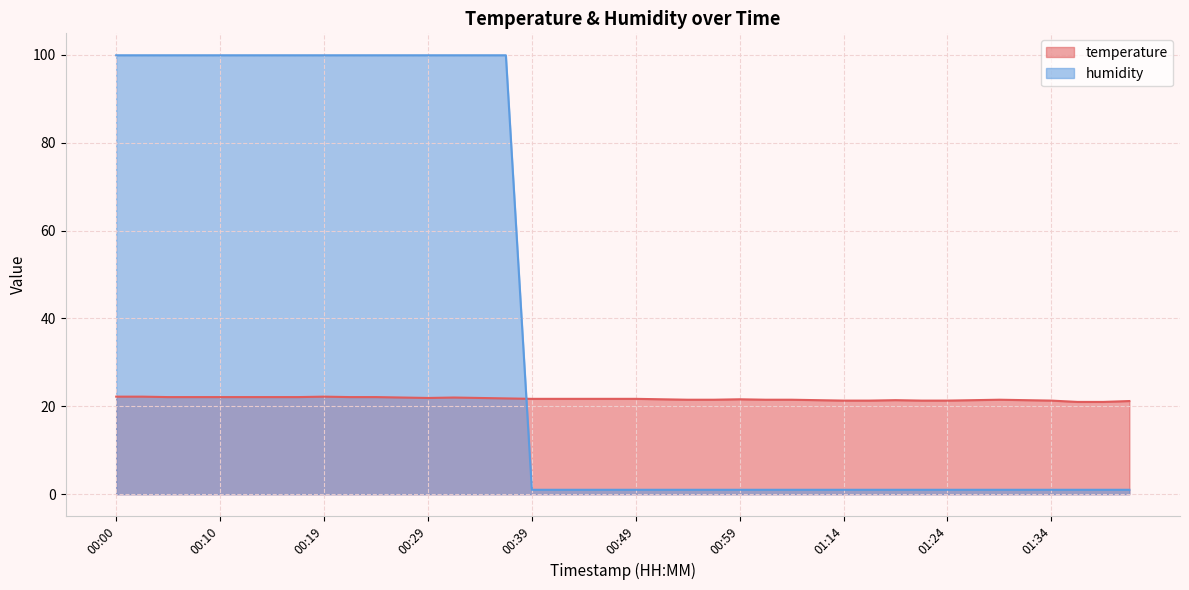

How many intersections are there between temperature and humidity?

1